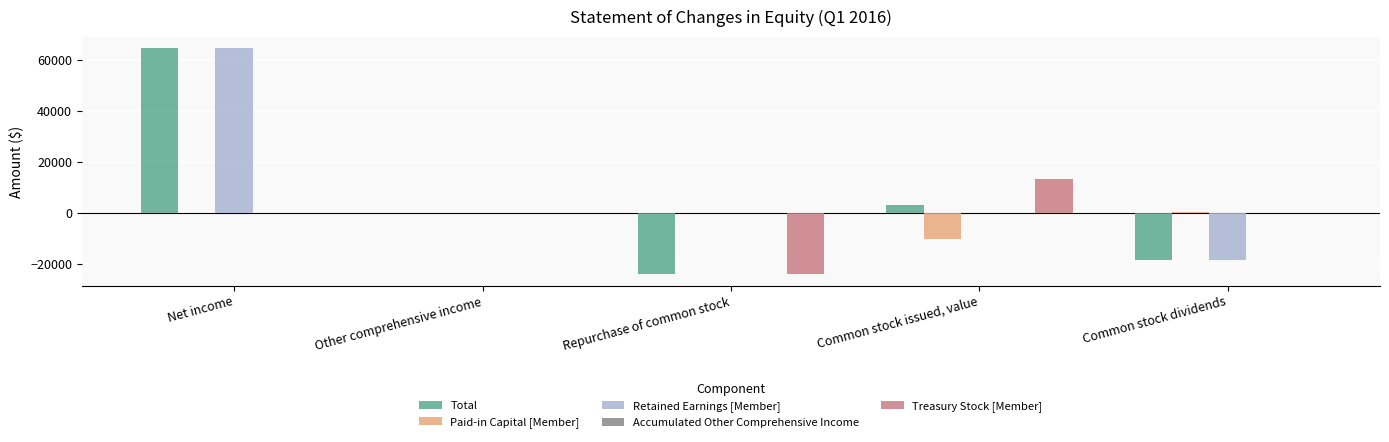

What is the average value of the Treasury Stock [Member] series?

-2128